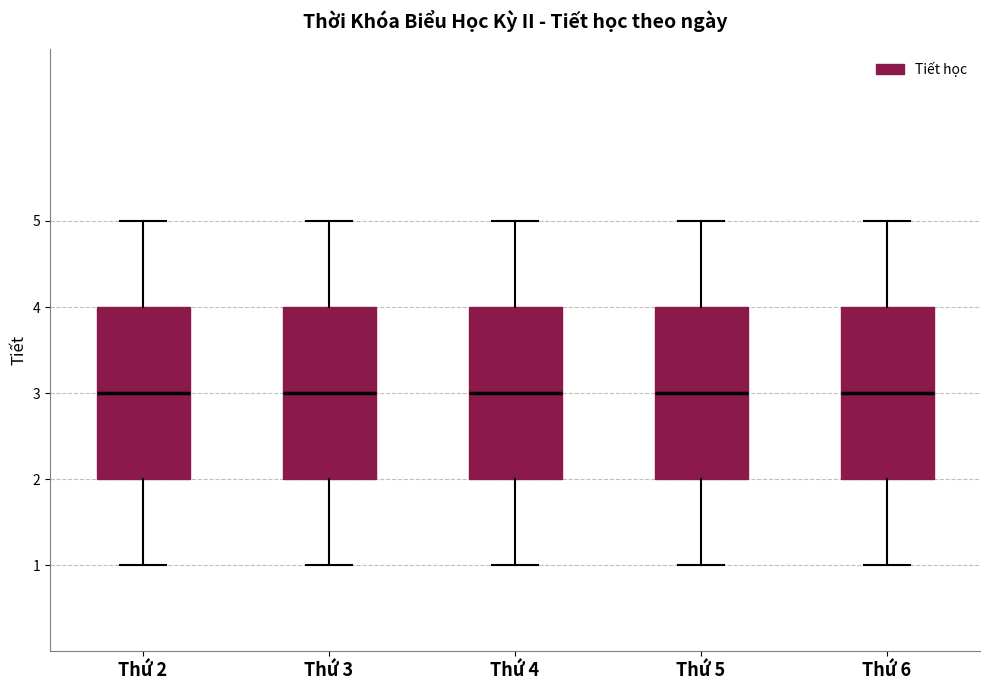

Where does the median line of the box for Thứ 3 sit on the y-axis? The values are not printed on the chart, so give them approximately, as read against the axis.

3